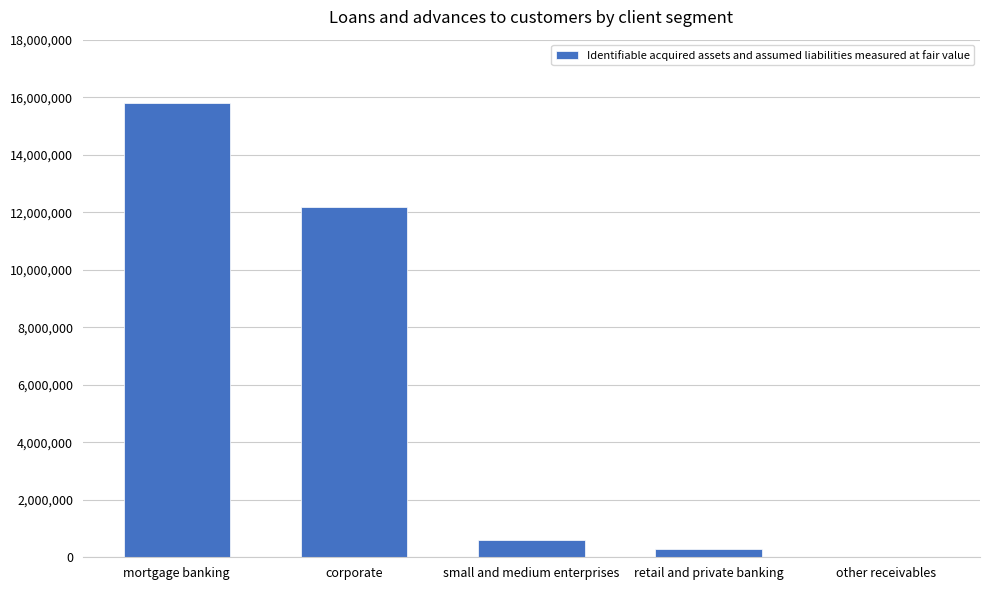

Where is the data nearest to the value 7897782?

corporate